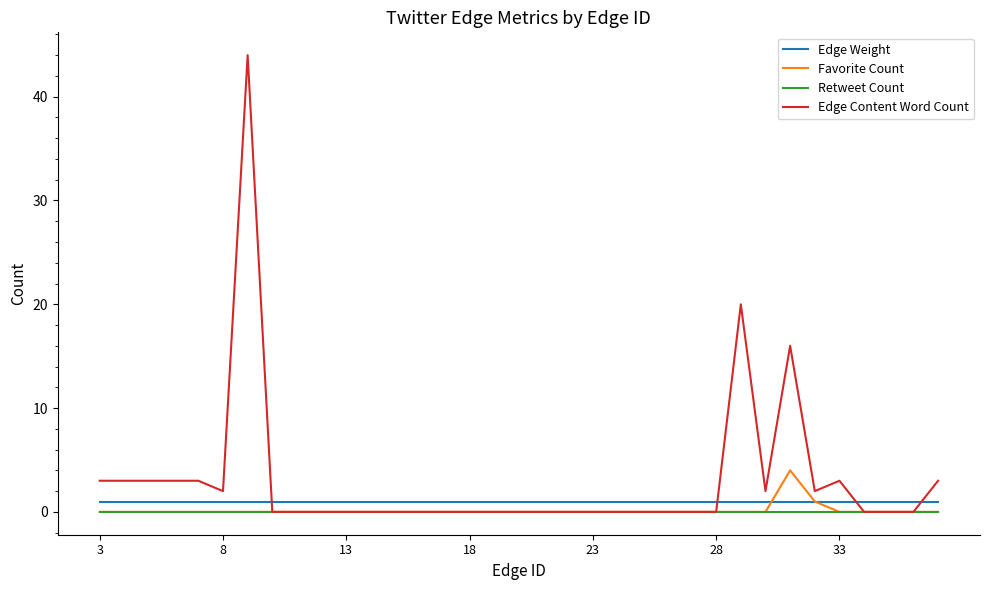

At how many categories does at least one series exceed 4?

3